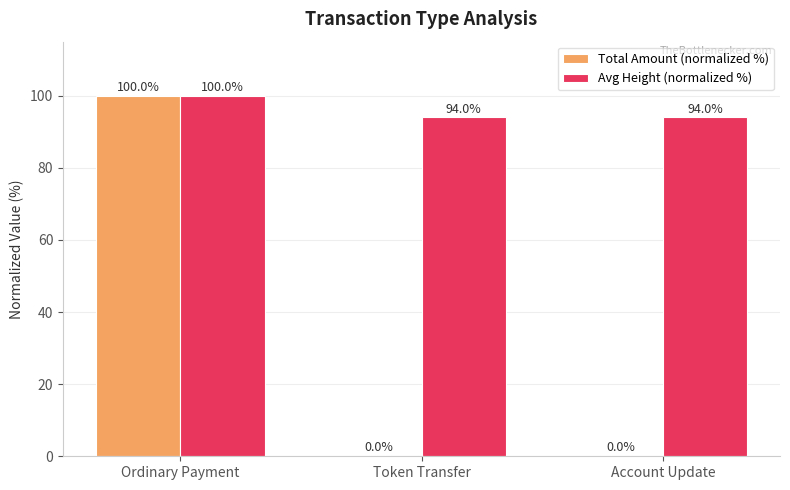

At which label does Avg Height (normalized %) reach its peak?

Ordinary Payment